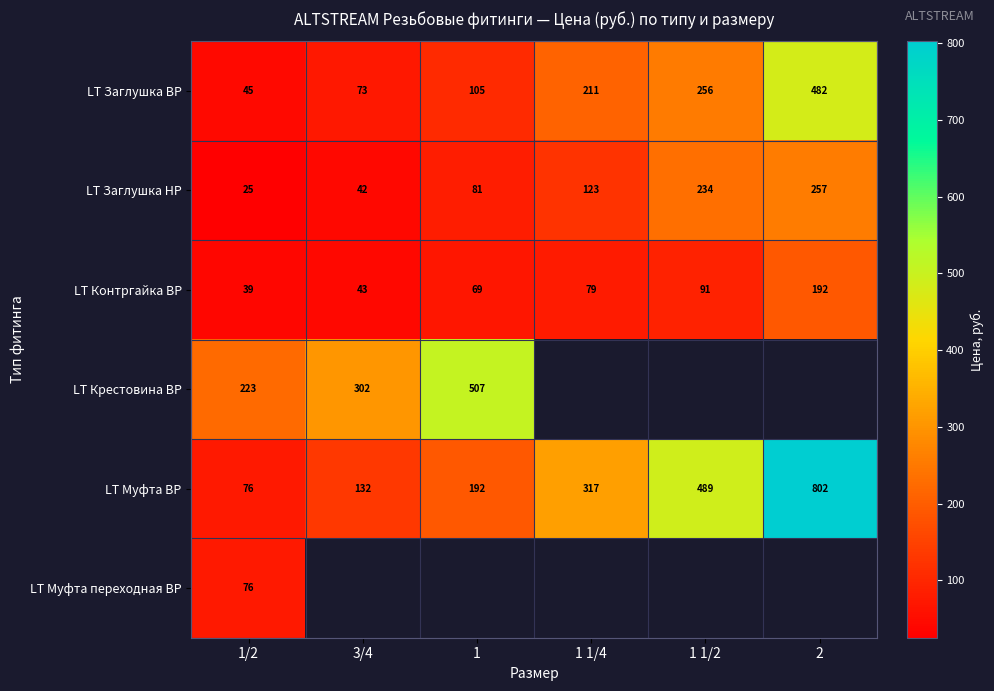

Is the value of LT Крестовина ВР at 3/4 greater than the value of LT Муфта ВР at 3/4?

Yes